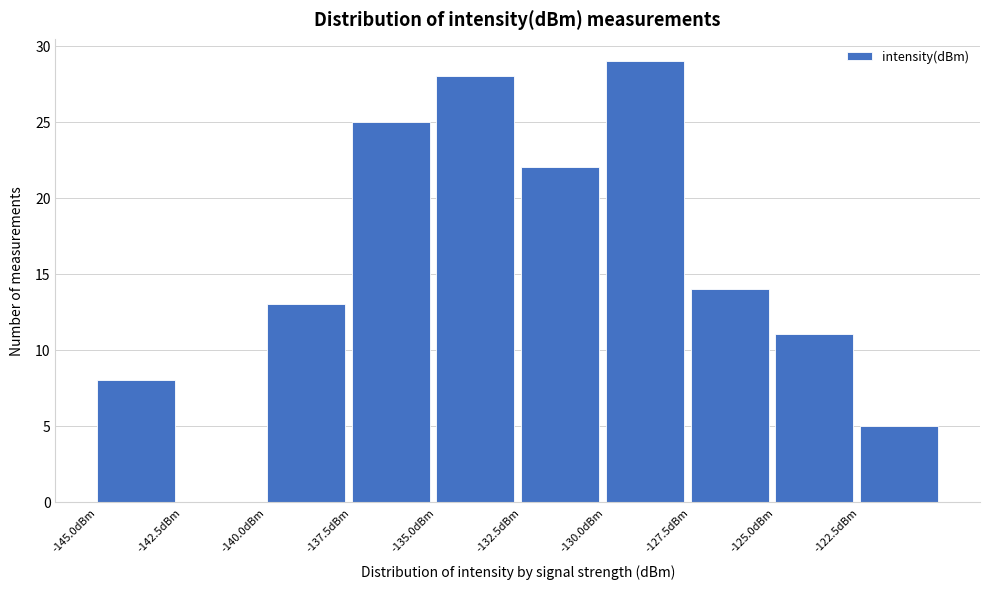

Over which range of the x-axis is the bar tallest?

-130.0 to -127.5